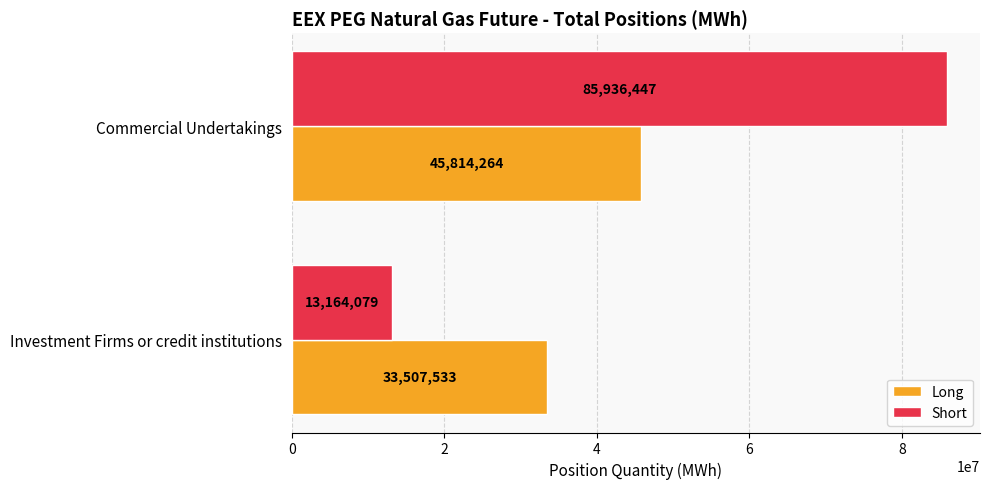

Where is Long nearest to the value 39660898?

Investment Firms or credit institutions